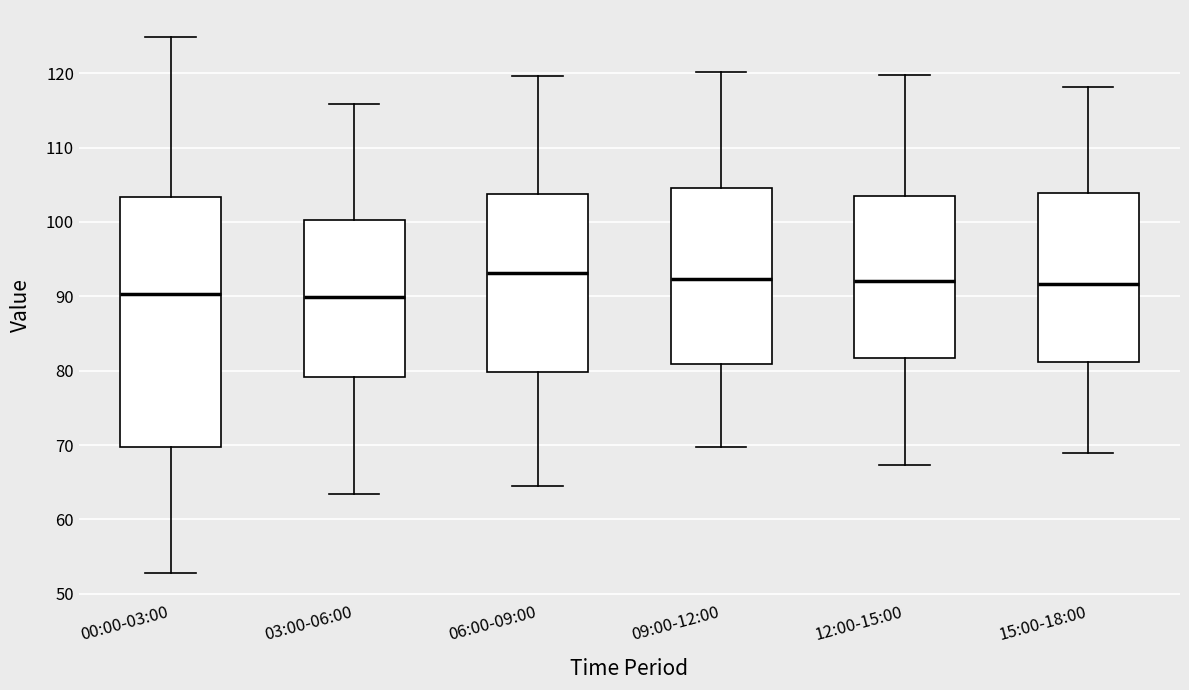

Where does the upper whisker of the box for 03:00-06:00 end on the y-axis? The values are not printed on the chart, so give them approximately, as read against the axis.

116